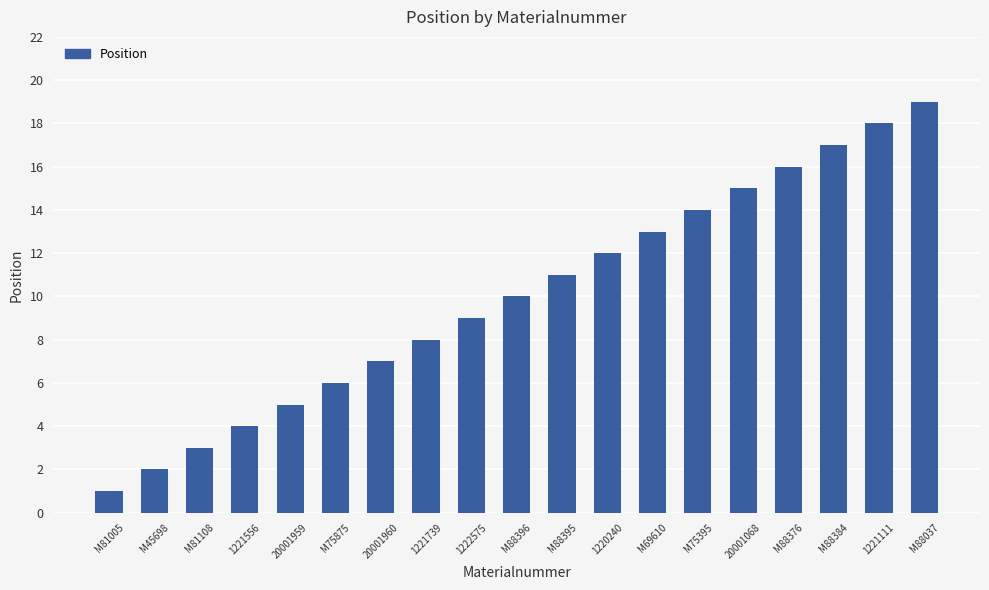

The chart shows a value of 18 at 1221111. True or false?

True